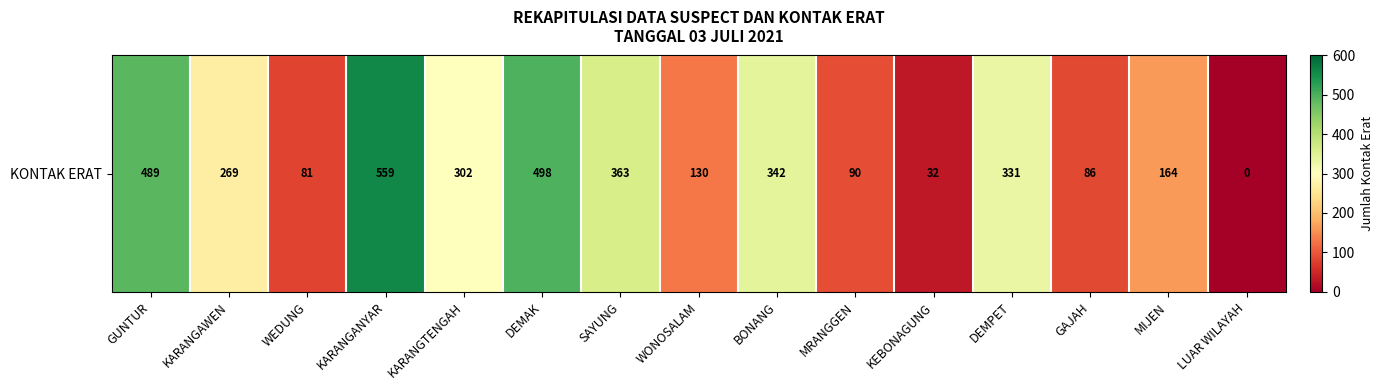

Is it true that the value at SAYUNG is 363?

True